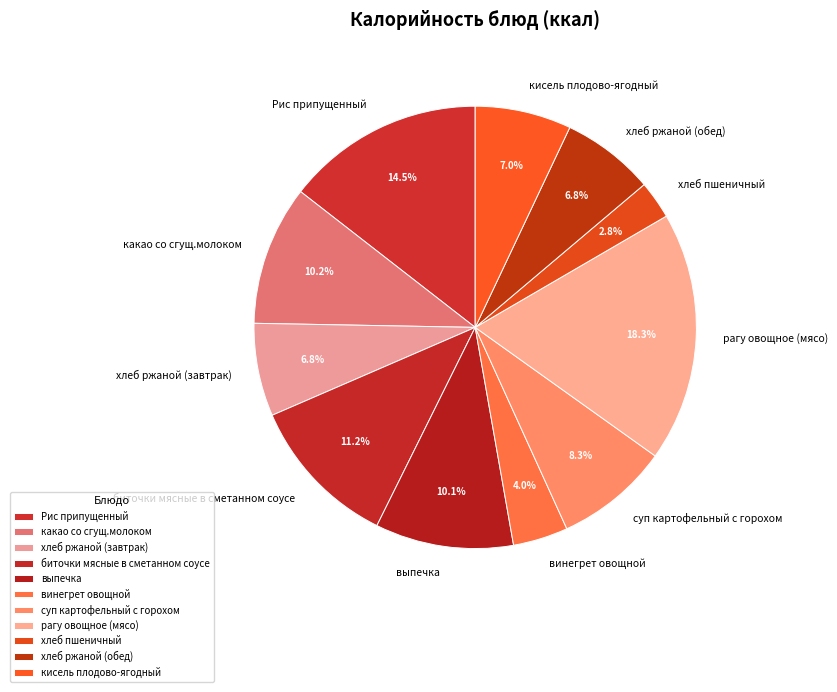

What is the total percentage of хлеб ржаной (обед) and кисель плодово-ягодный?

13.8%